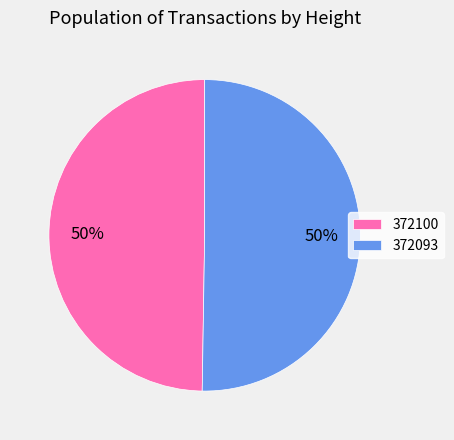

Which slice represents more than half of the pie?

372093